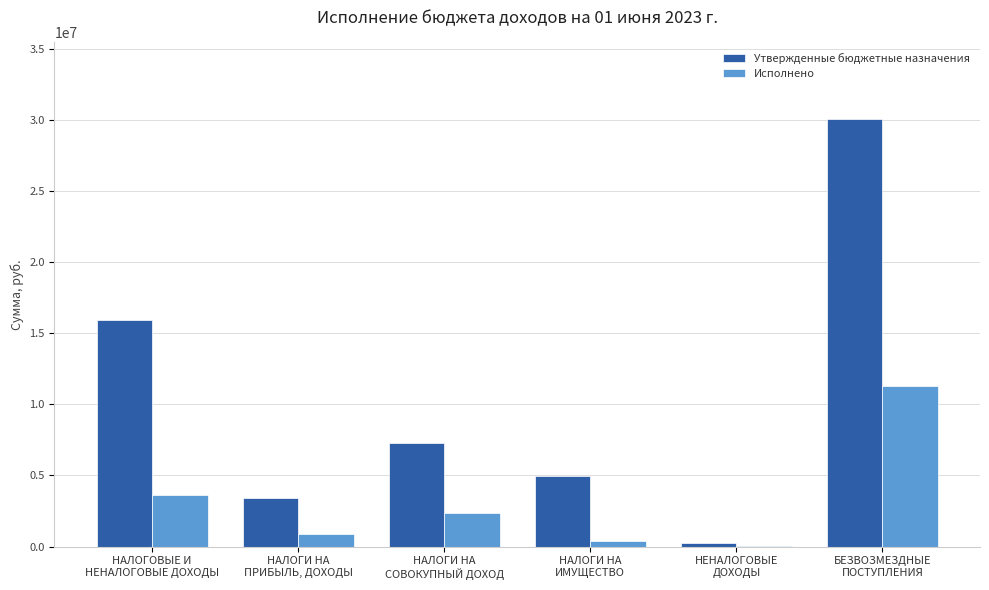

Which series has the largest total across all categories?

Утвержденные бюджетные назначения